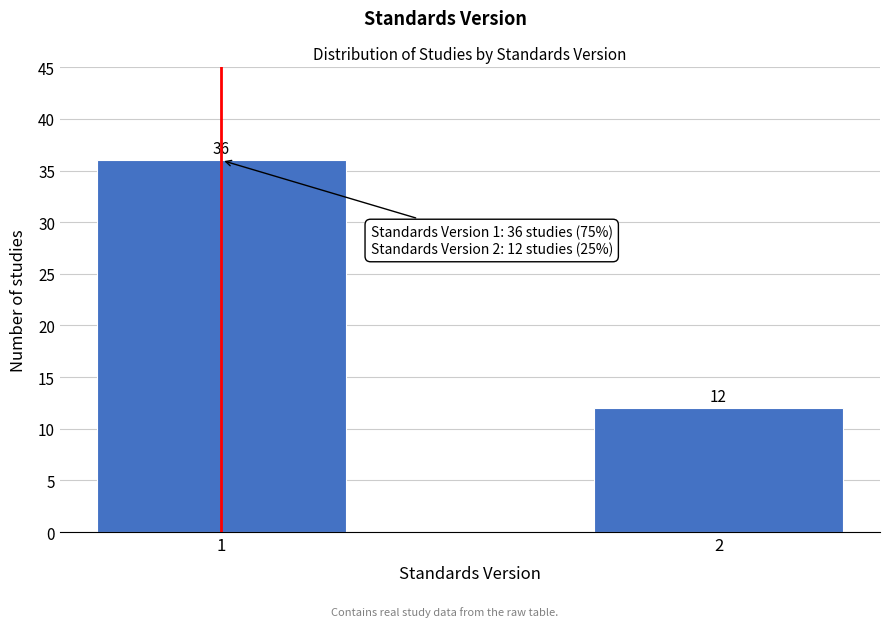

Reading left to right, list all the values displayed in this chart.

36	12